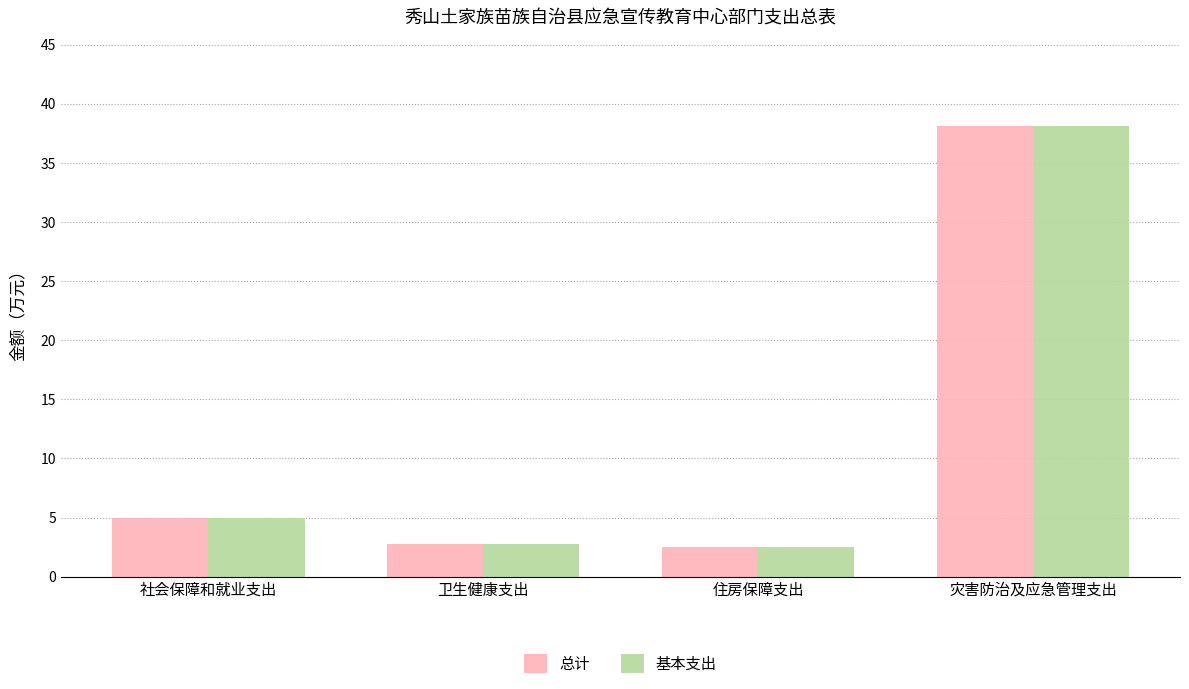

What is the difference between the 总计 values at 灾害防治及应急管理支出 and 社会保障和就业支出?

33.2